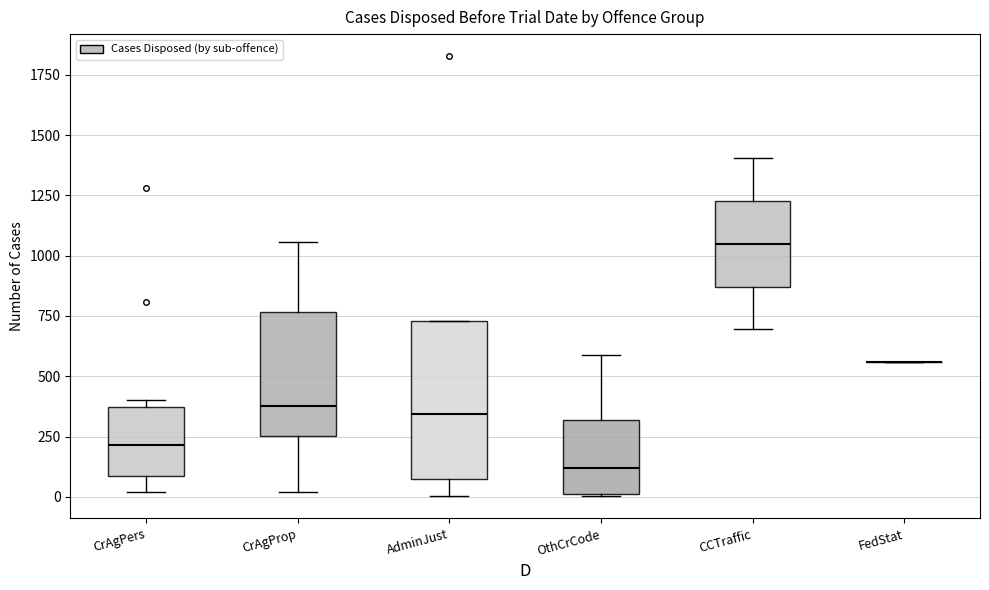

Reading left to right, transcribe this box plot: for each box, give where its median line is, the range the box spans, and where its two whiskers end, as read against the y-axis. The values are not printed on the chart, so give them approximately, as read against the axis.

CrAgPers: median 200, box 100 to 350, whiskers 0 to 400
CrAgProp: median 400, box 250 to 750, whiskers 0 to 1050
AdminJust: median 350, box 50 to 750, whiskers 0 to 750
OthCrCode: median 100, box 0 to 300, whiskers 0 to 600
CCTraffic: median 1050, box 850 to 1250, whiskers 700 to 1400
FedStat: box collapsed to a line at 550, whiskers 550 to 550